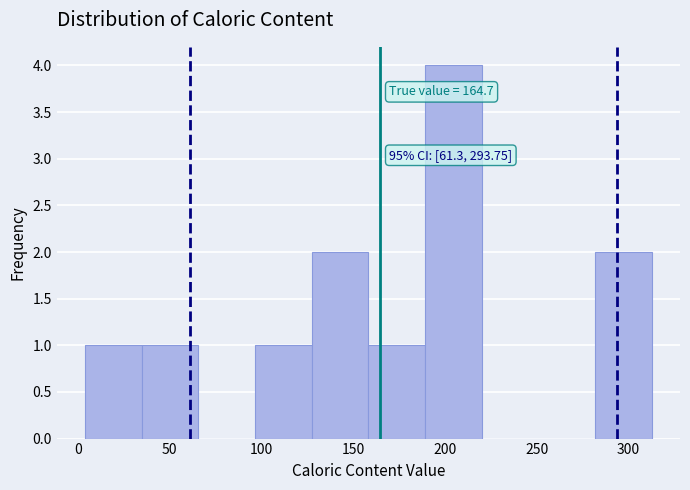

Which range on the x-axis has the tallest bar?

190 to 220